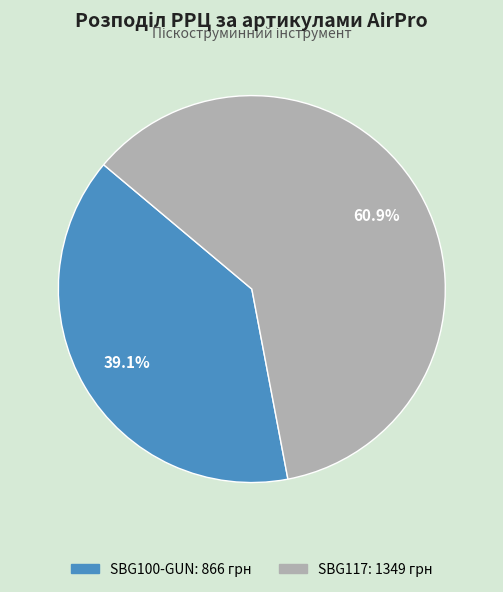

Rank the categories by value from highest to lowest.

SBG117, SBG100-GUN